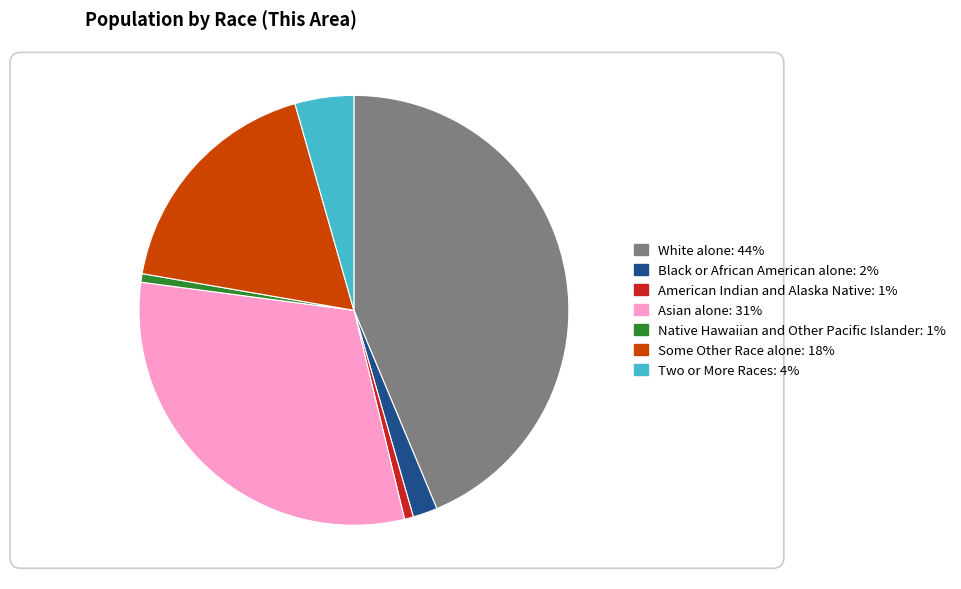

What portion of the pie excludes Two or More Races?

95.6%